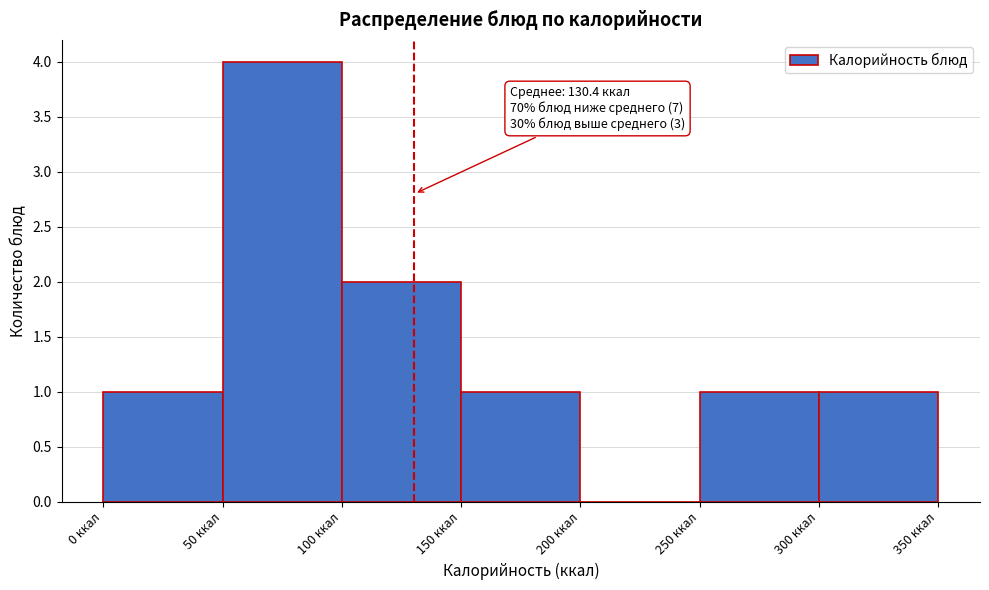

Which range on the x-axis has the tallest bar?

50 to 100